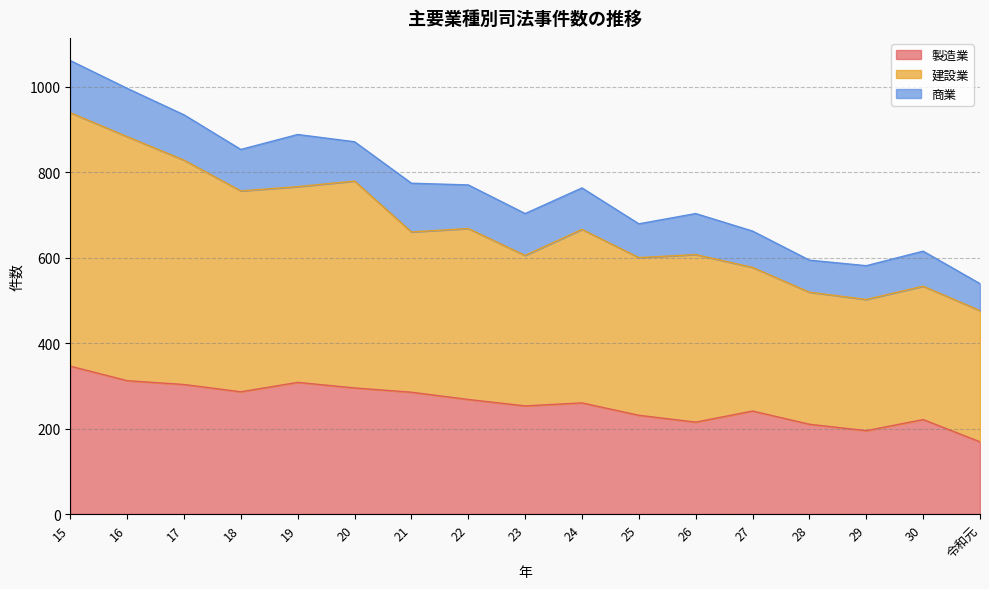

Between 19 and 27, which series saw the biggest shift?

建設業